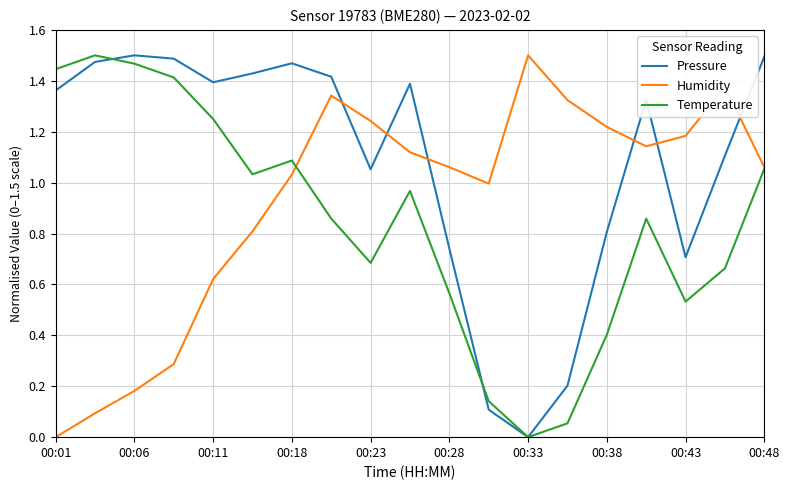

Which series has the largest total across all categories?

Pressure